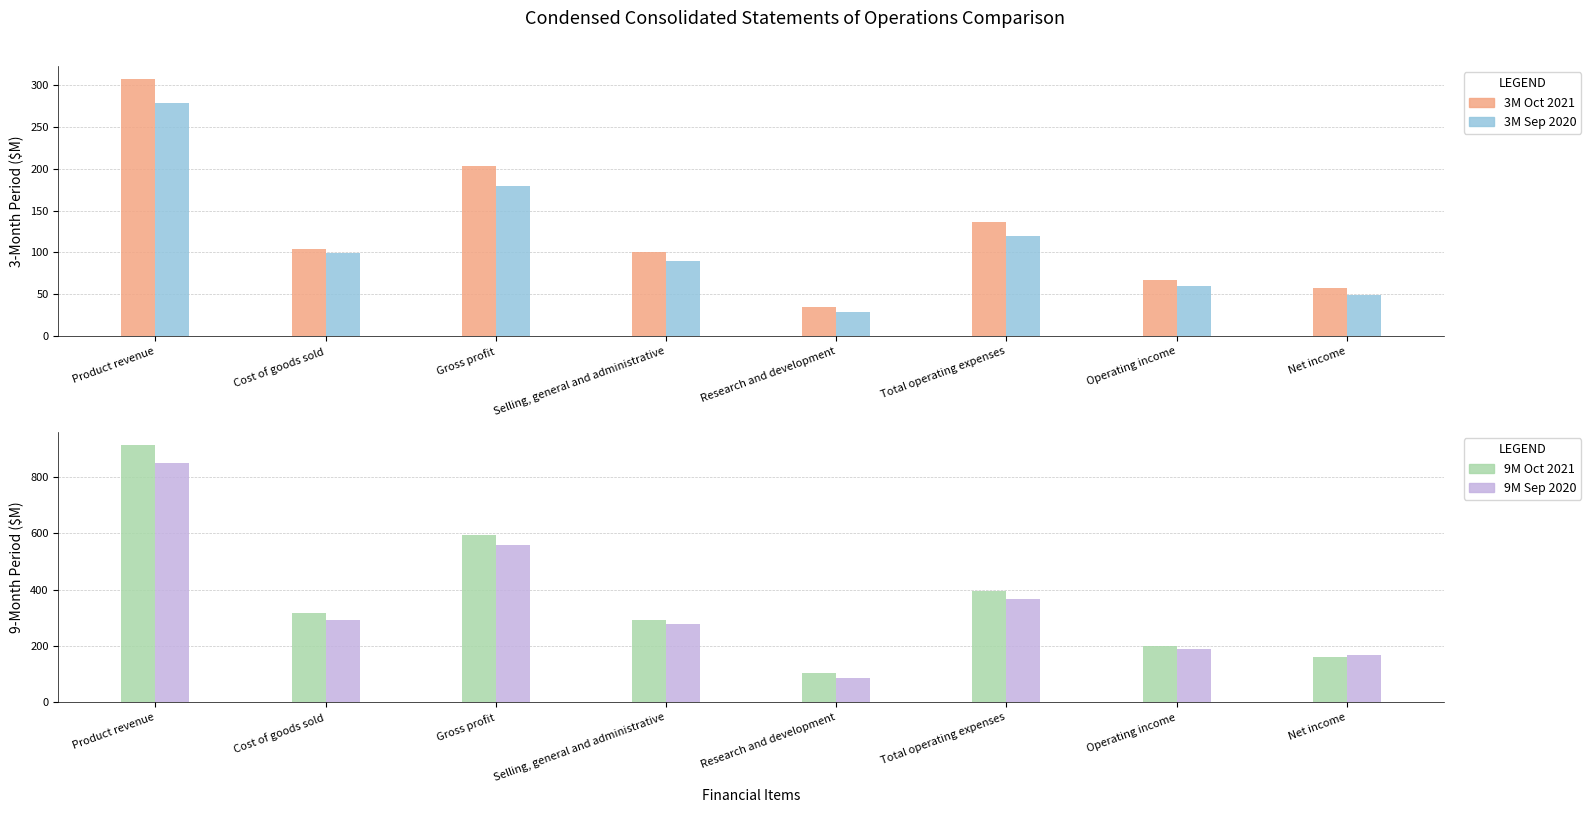

Count the number of categories in the chart.

8